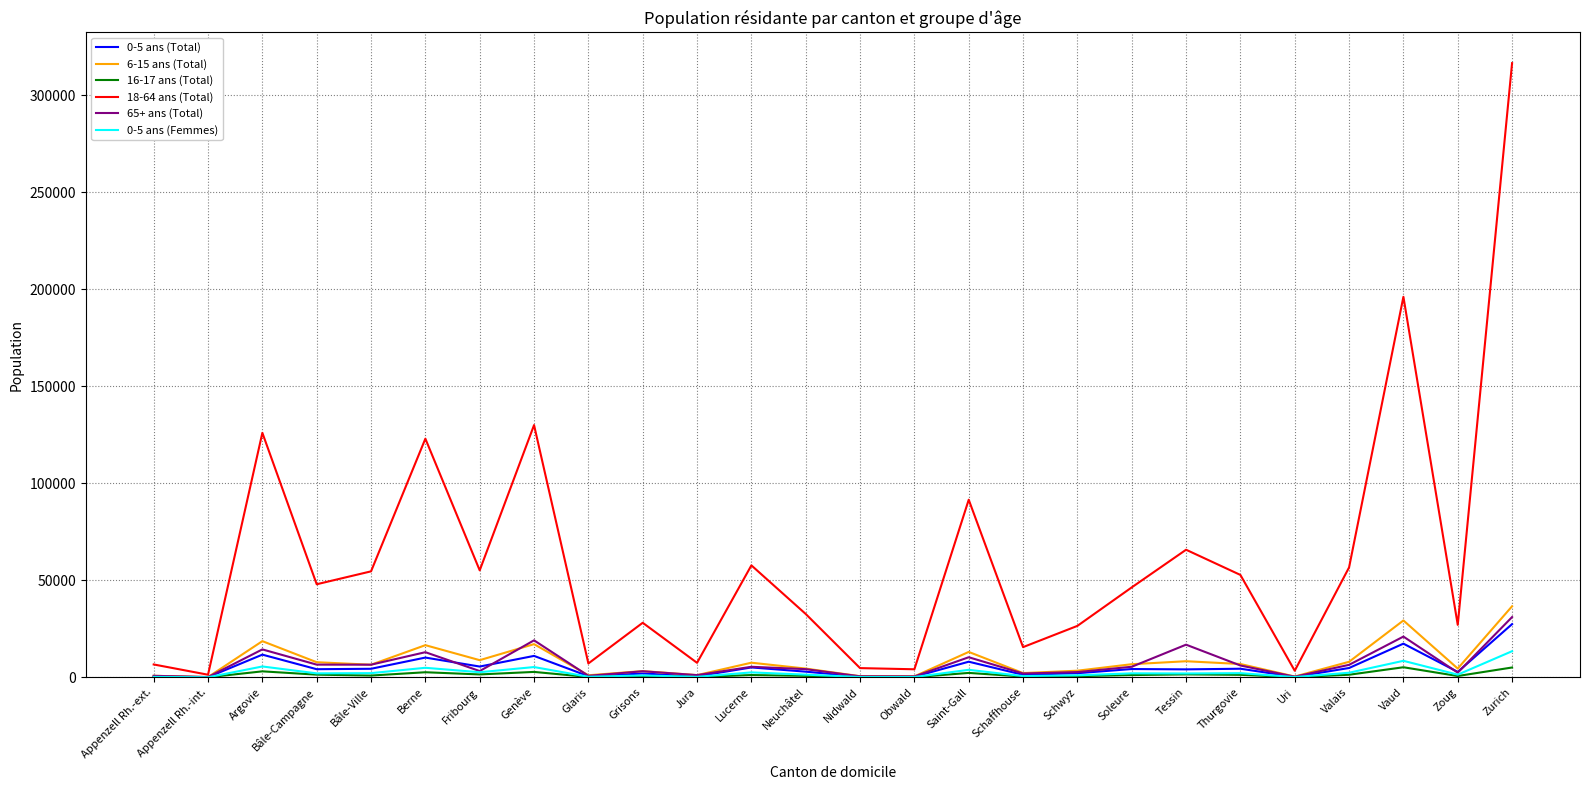

What is the maximum value shown in the chart?

316553